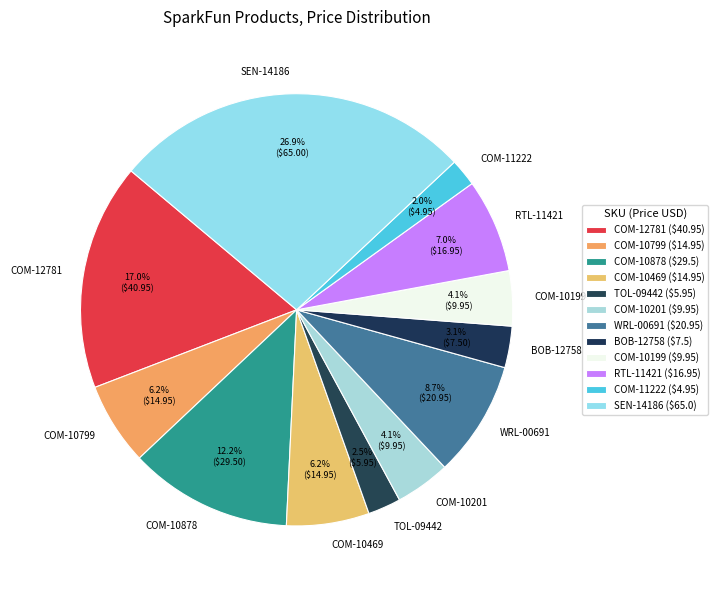

To the nearest percent, what is the average slice percentage?

8%